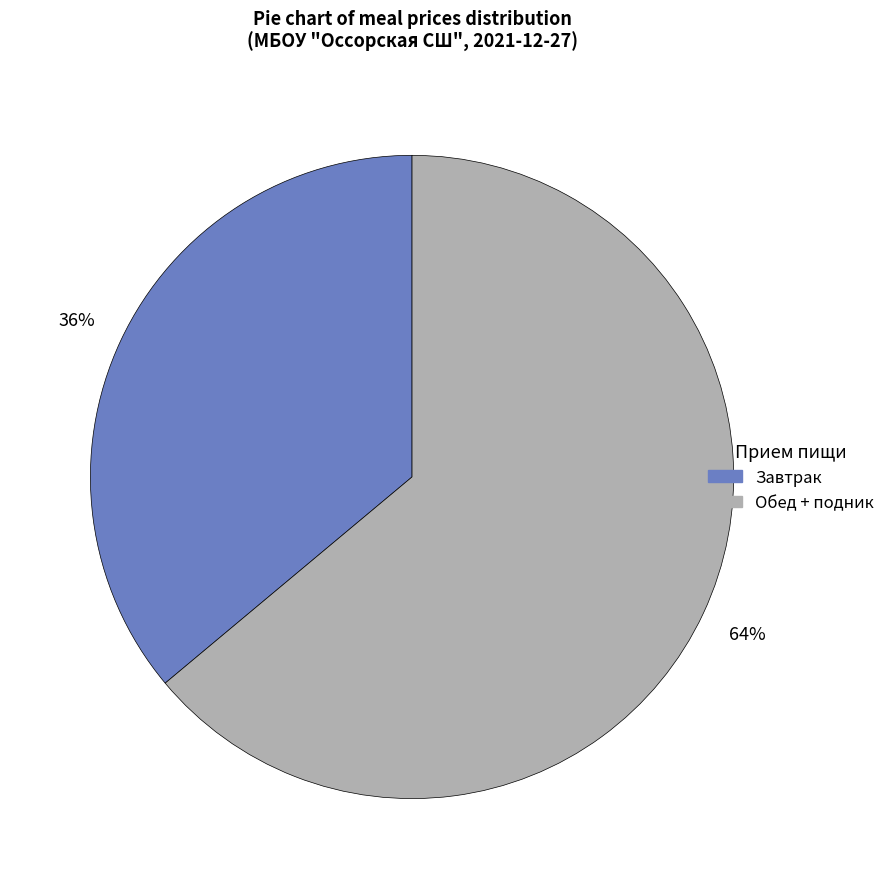

To the nearest percent, what is the difference between the largest and smallest slice percentages?

28%